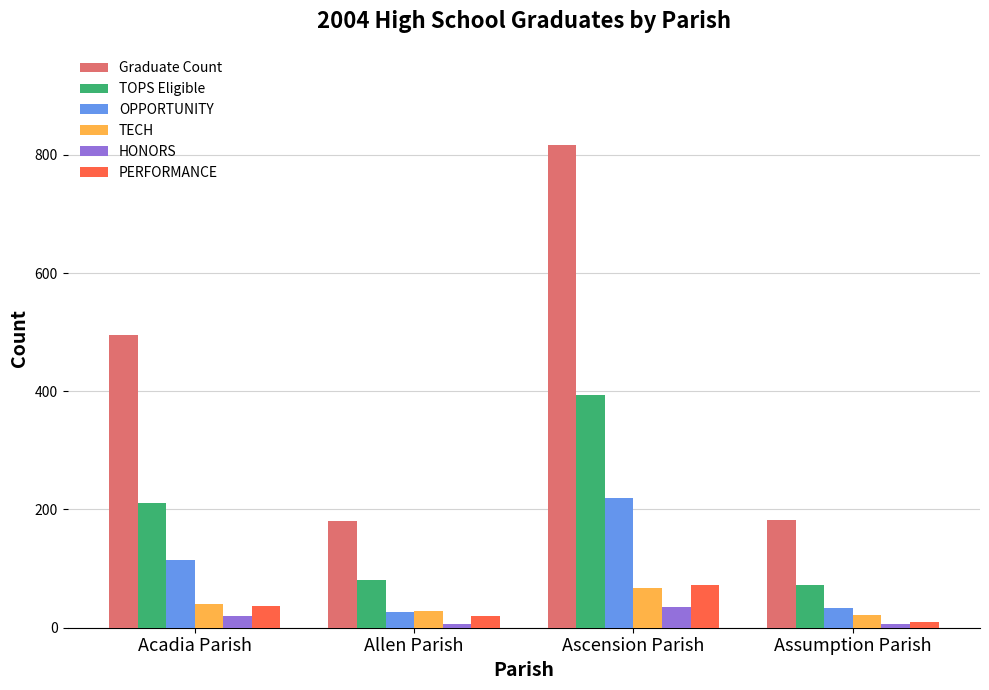

At which category is the sum across all series the highest?

Ascension Parish